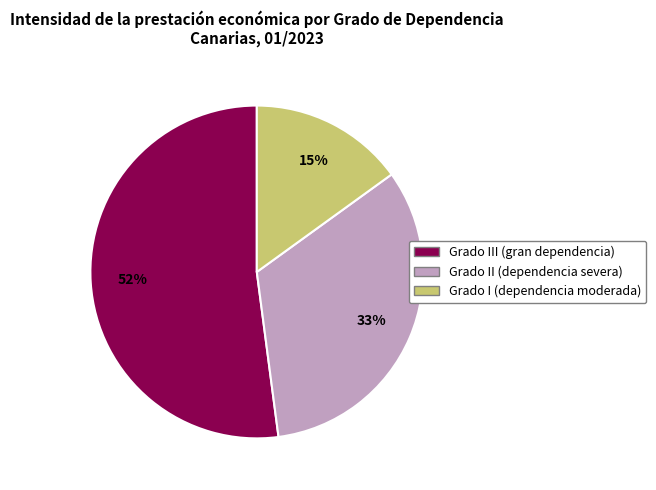

Does Grado II (dependencia severa) account for over 50% of the chart?

No